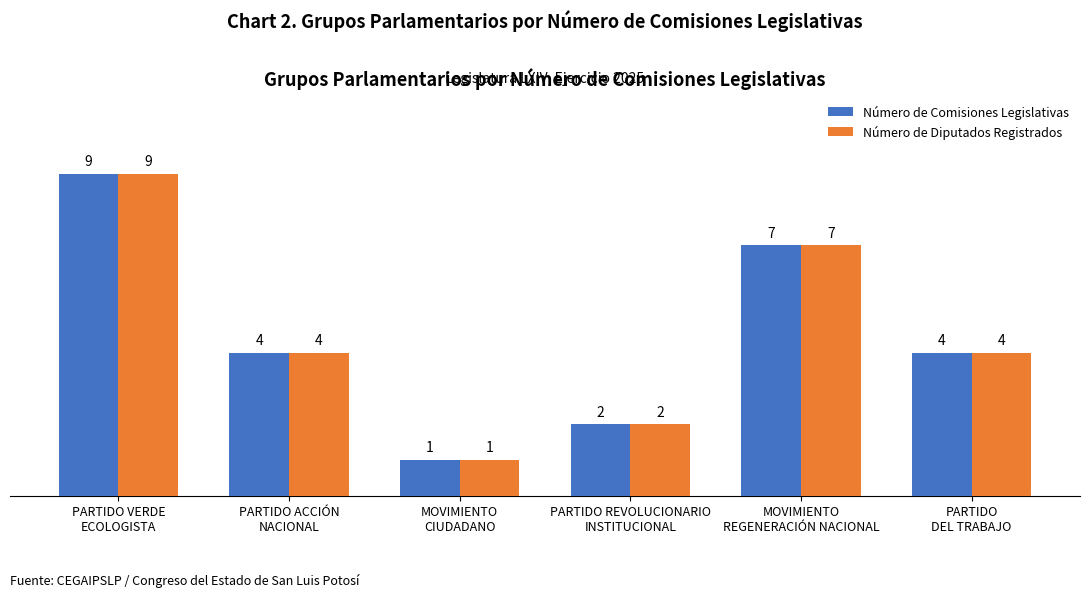

How many bars are there in total?

12